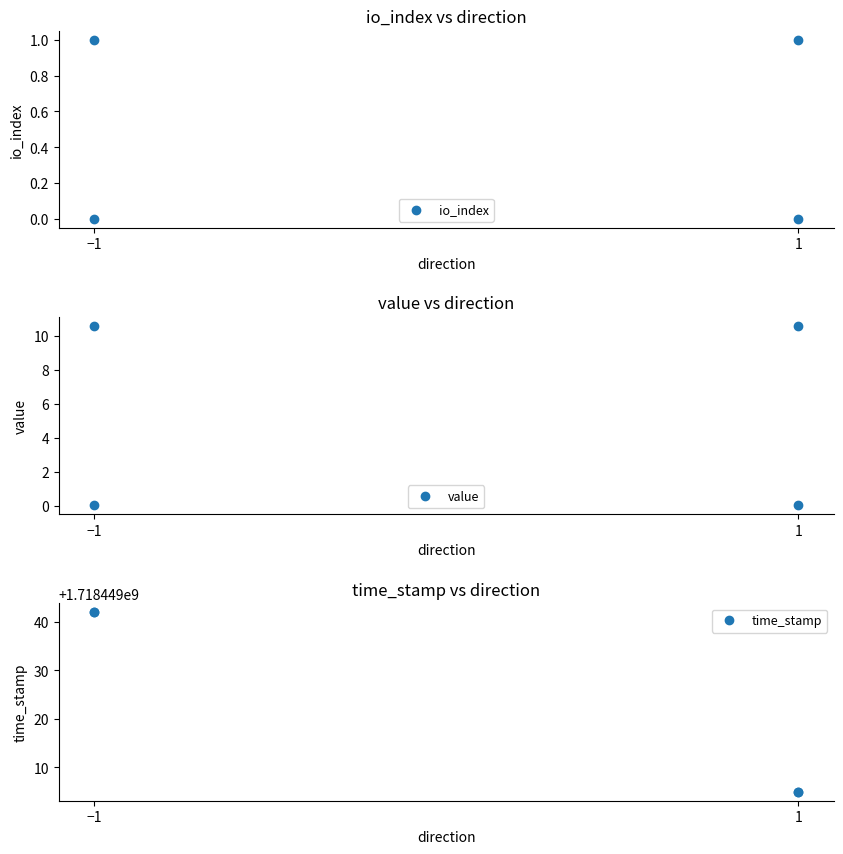

How many lines are shown in the chart?

3